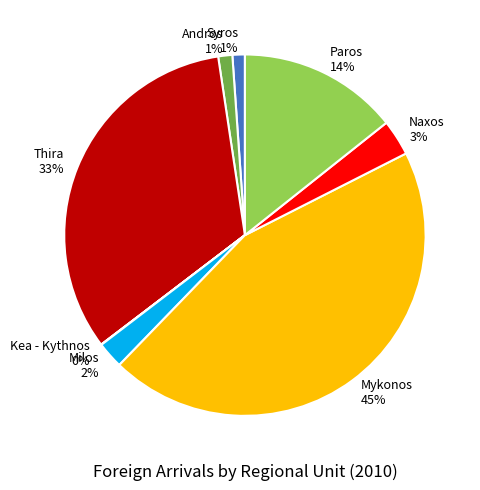

Do Thira and Mykonos together represent more than half of the pie?

Yes